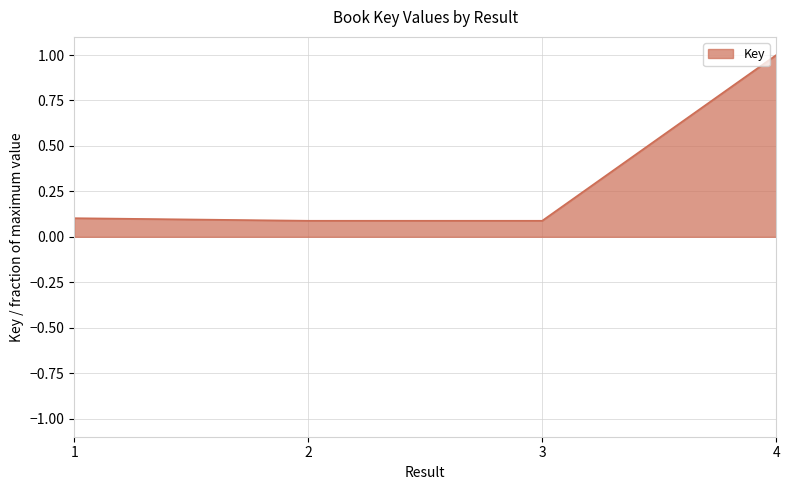

Between 3 and 4, which is larger?

4